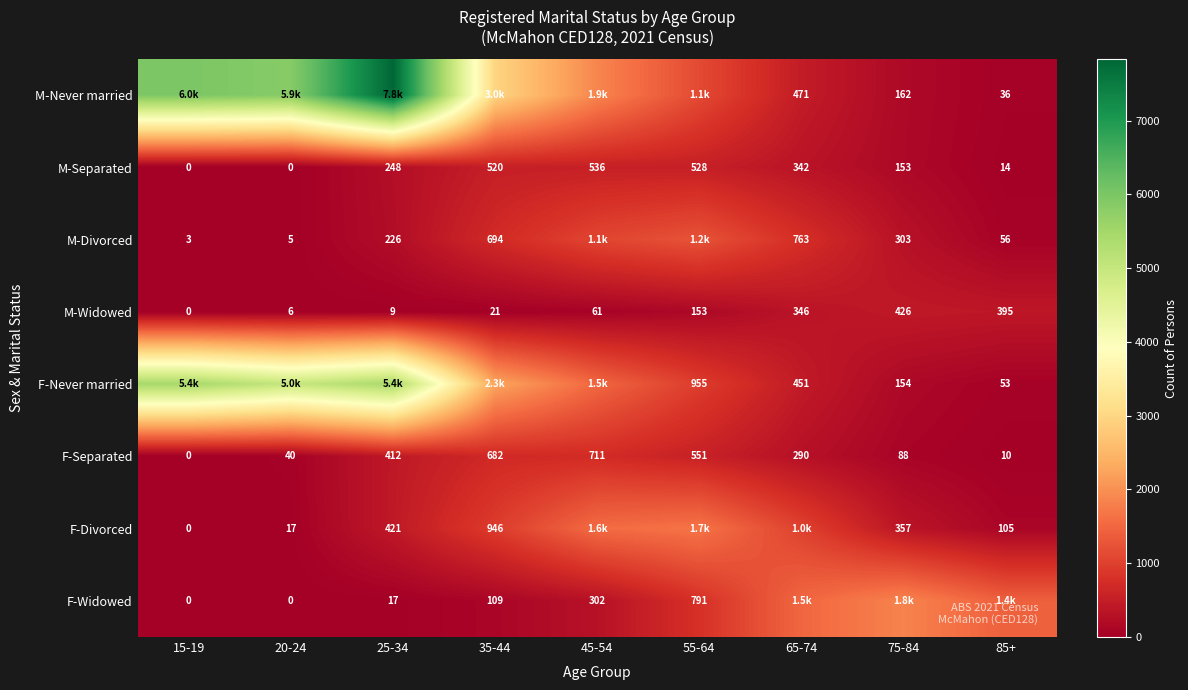

What is the spread (max minus min) of values at 75-84?

1755